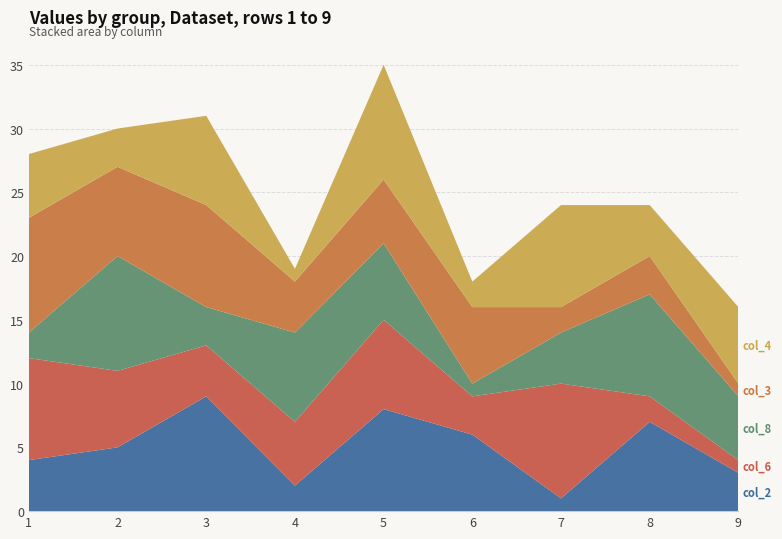

Reading right to left, extract all data points from this chart.

col_2: 9=3	8=7	7=1	6=6	5=8	4=2	3=9	2=5	1=4
col_6: 9=1	8=2	7=9	6=3	5=7	4=5	3=4	2=6	1=8
col_8: 9=5	8=8	7=4	6=1	5=6	4=7	3=3	2=9	1=2
col_3: 9=1	8=3	7=2	6=6	5=5	4=4	3=8	2=7	1=9
col_4: 9=6	8=4	7=8	6=2	5=9	4=1	3=7	2=3	1=5